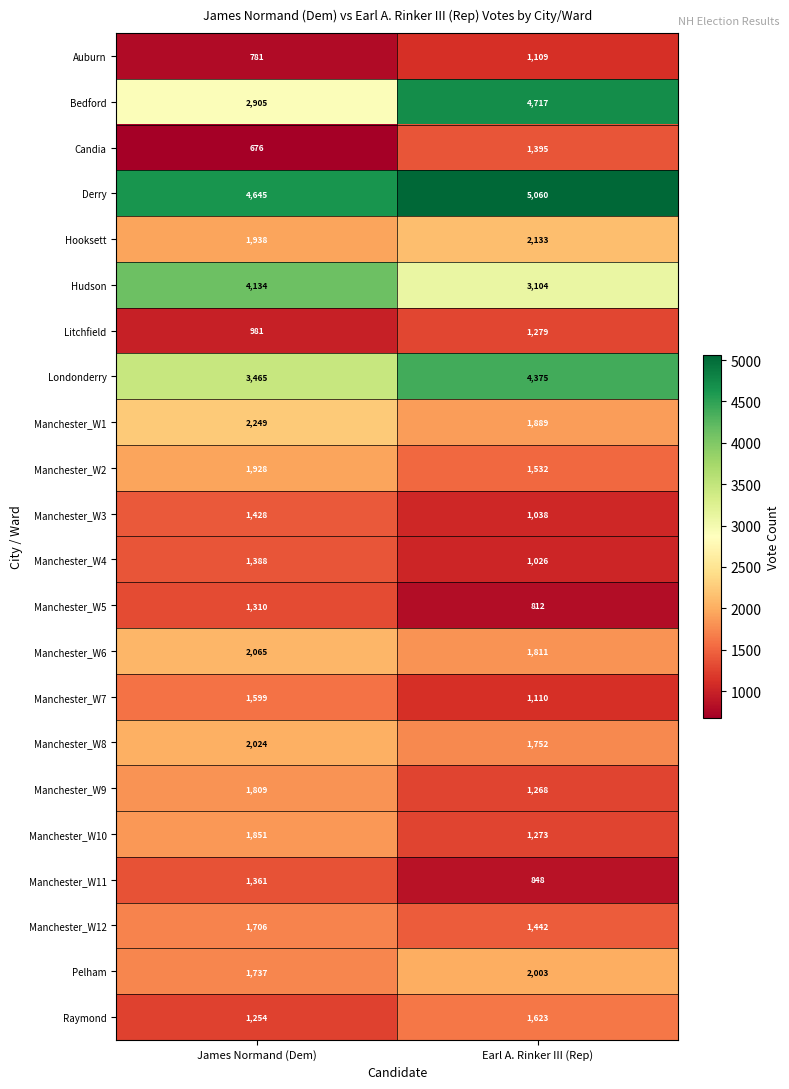

At Earl A. Rinker III (Rep), list the series in order from largest to smallest.

Derry, Bedford, Londonderry, Hudson, Hooksett, Pelham, Manchester_W1, Manchester_W6, Manchester_W8, Raymond, Manchester_W2, Manchester_W12, Candia, Litchfield, Manchester_W10, Manchester_W9, Manchester_W7, Auburn, Manchester_W3, Manchester_W4, Manchester_W11, Manchester_W5